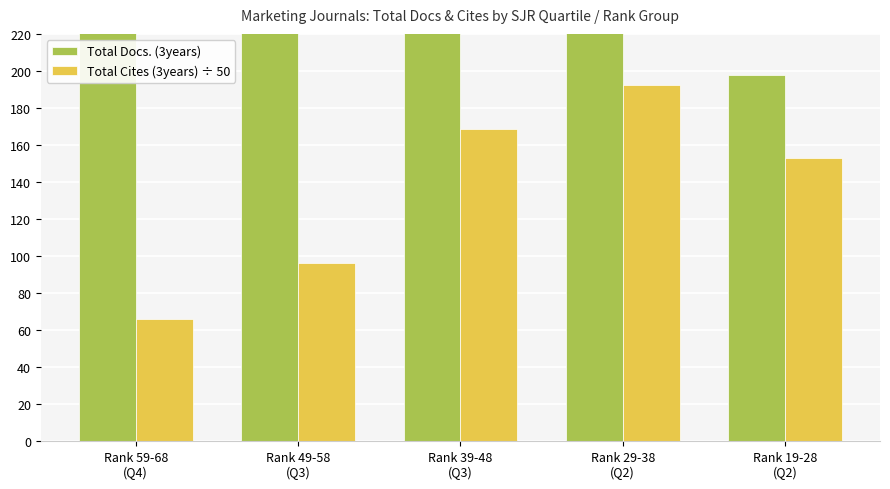

Which series has the largest total across all categories?

Total Docs. (3years)